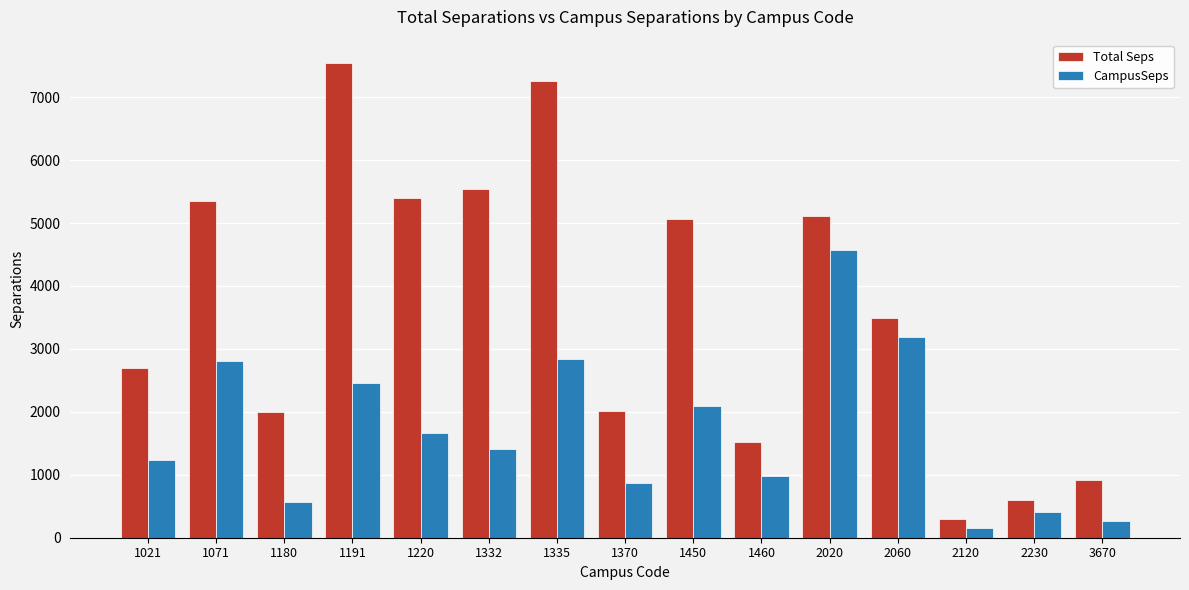

What is the difference between the second highest and minimum values in the Total Seps series?

6957.4